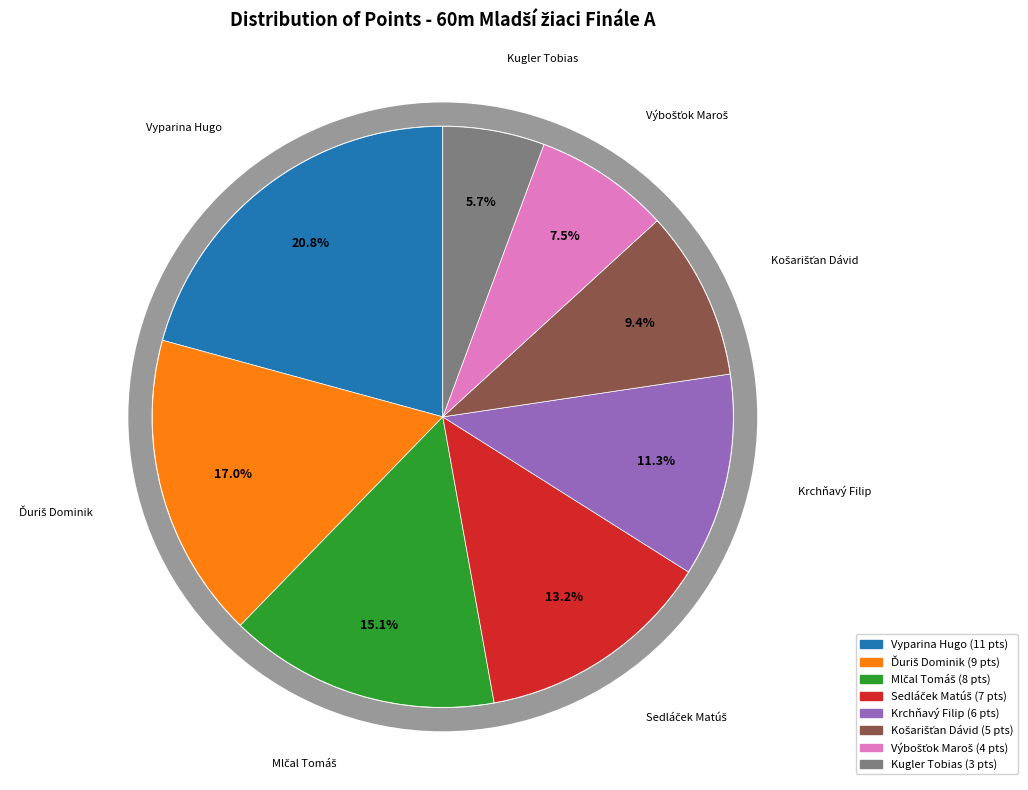

To the nearest percent, what portion does Sedláček Matúš represent?

13%